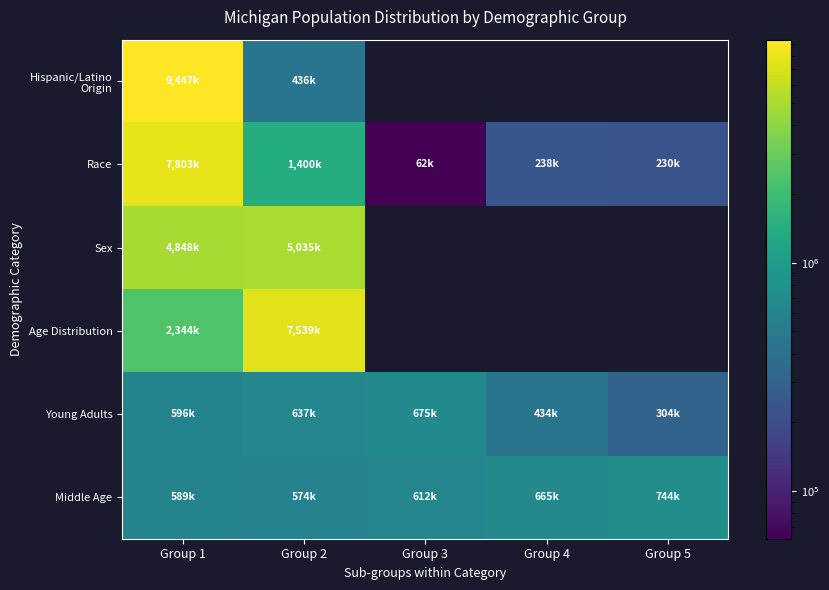

What is the maximum value shown in the chart?

9447282.0